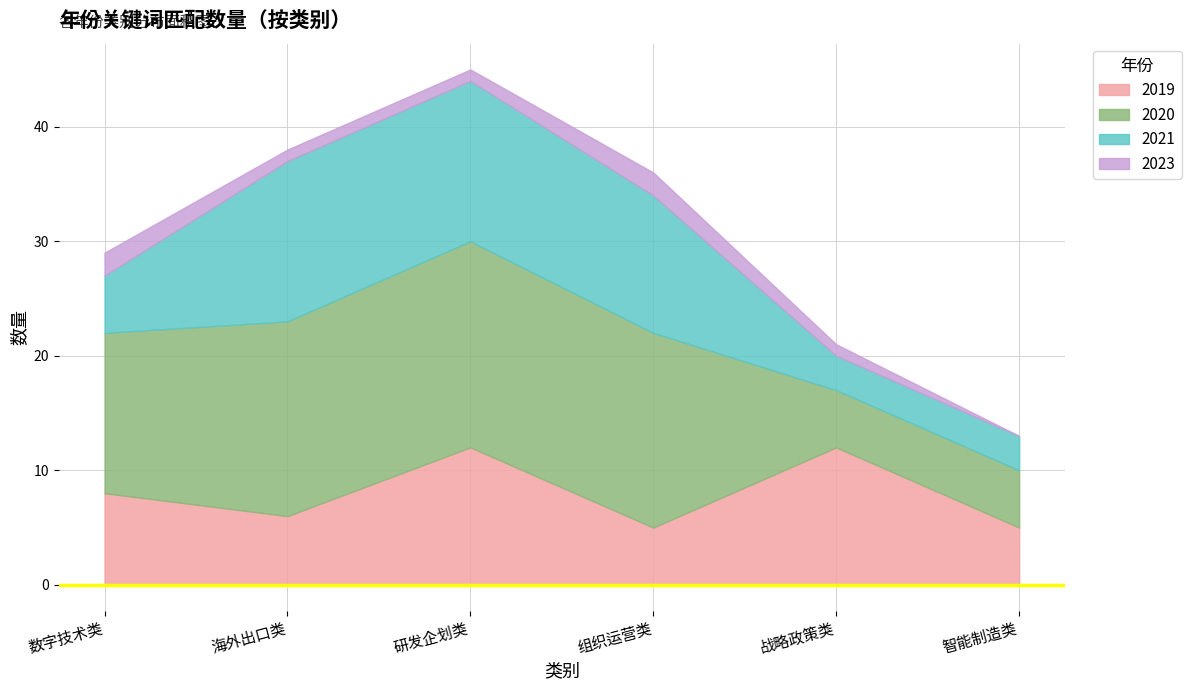

The 2019 series shows 7 at 智能制造类. True or false?

False